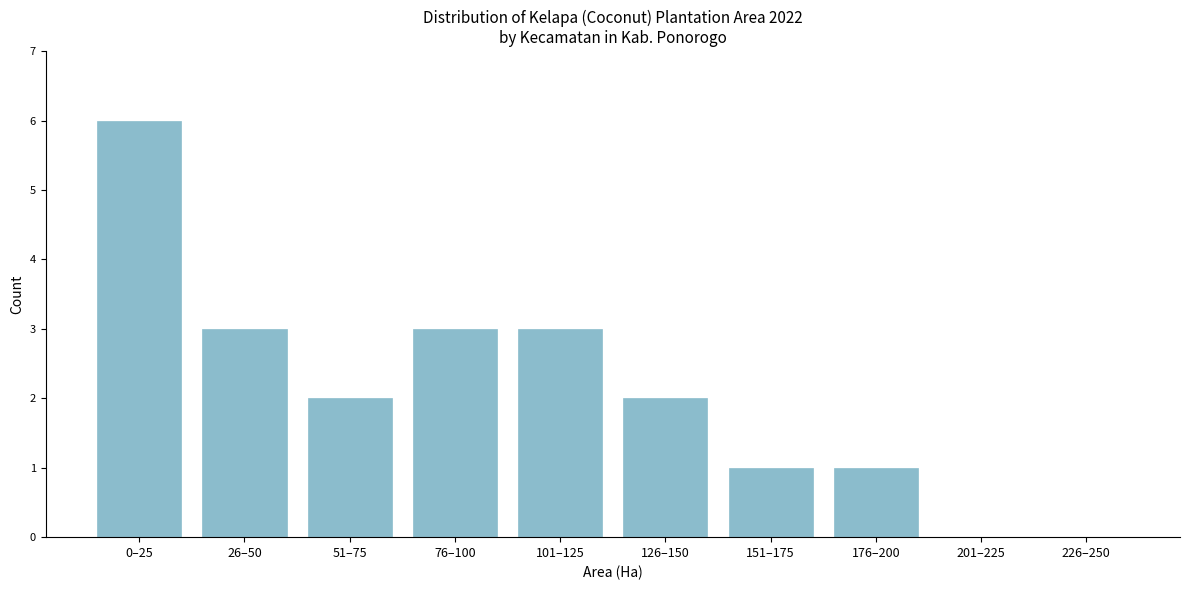

Reading right to left, list all the values displayed in this chart.

226–250=0	201–225=0	176–200=1	151–175=1	126–150=2	101–125=3	76–100=3	51–75=2	26–50=3	0–25=6